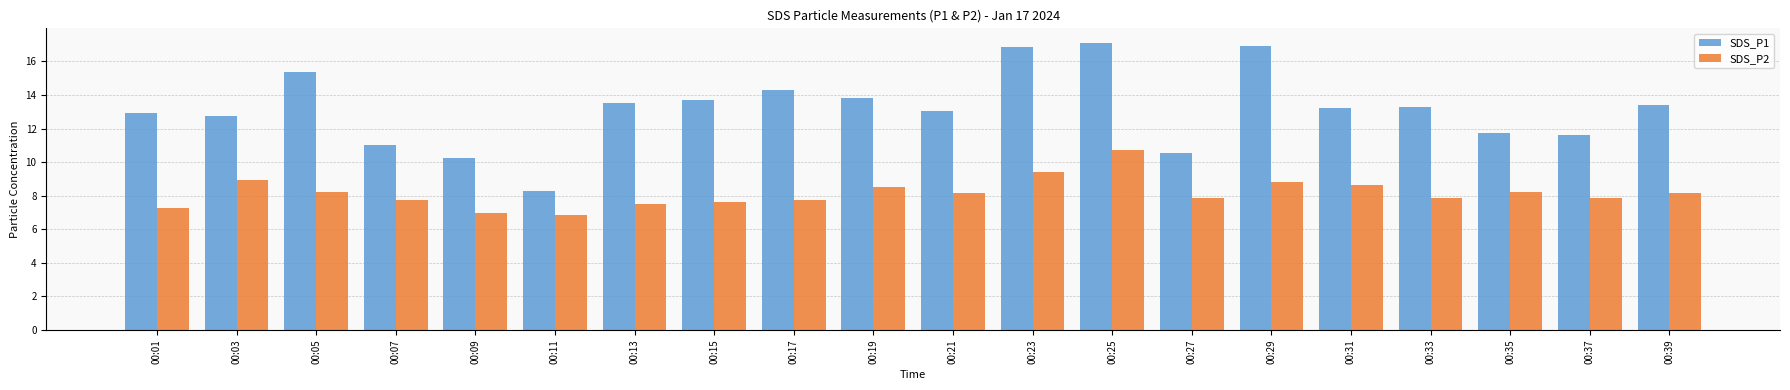

Rank the series by their maximum value, from lowest to highest.

SDS_P2, SDS_P1